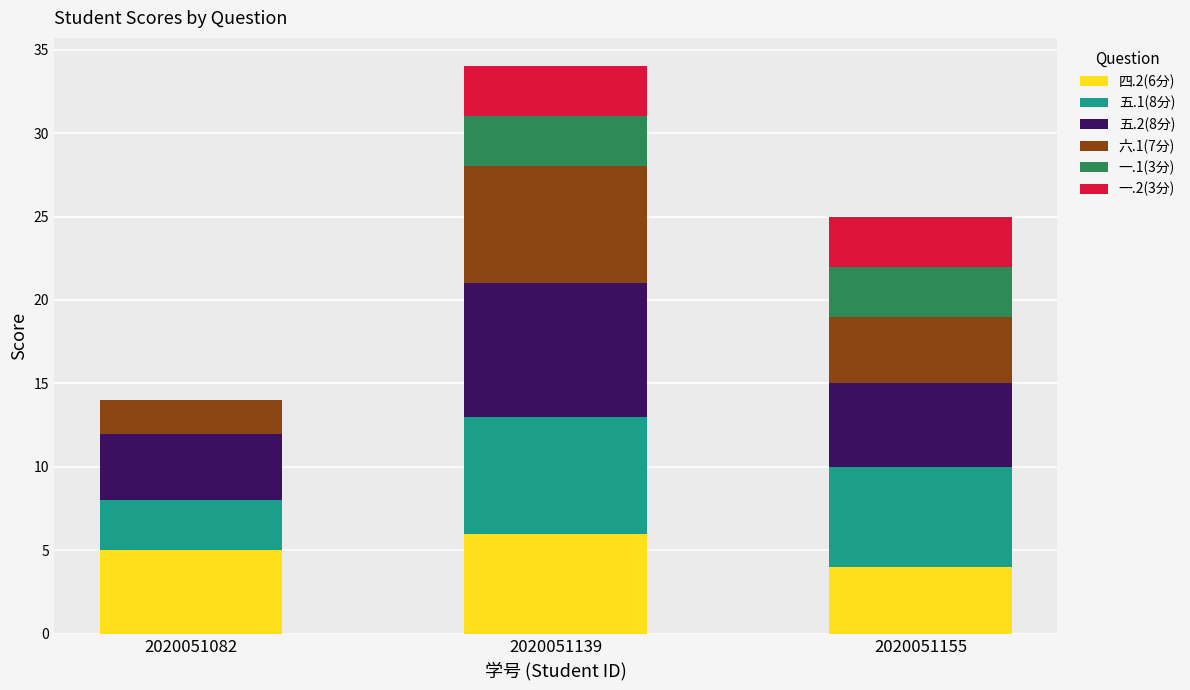

At which category is the sum across all series the highest?

2020051139